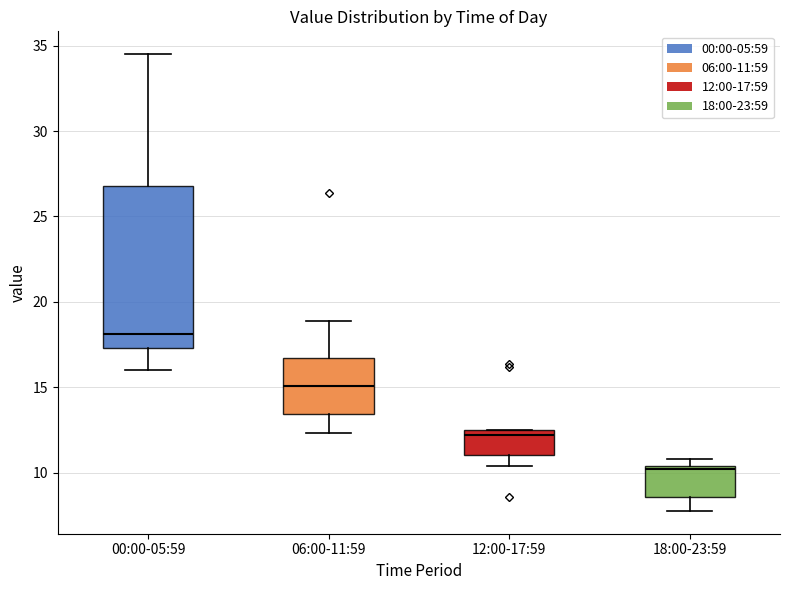

Comparing the boxes themselves (not the whiskers), which one is the tallest?

00:00-05:59